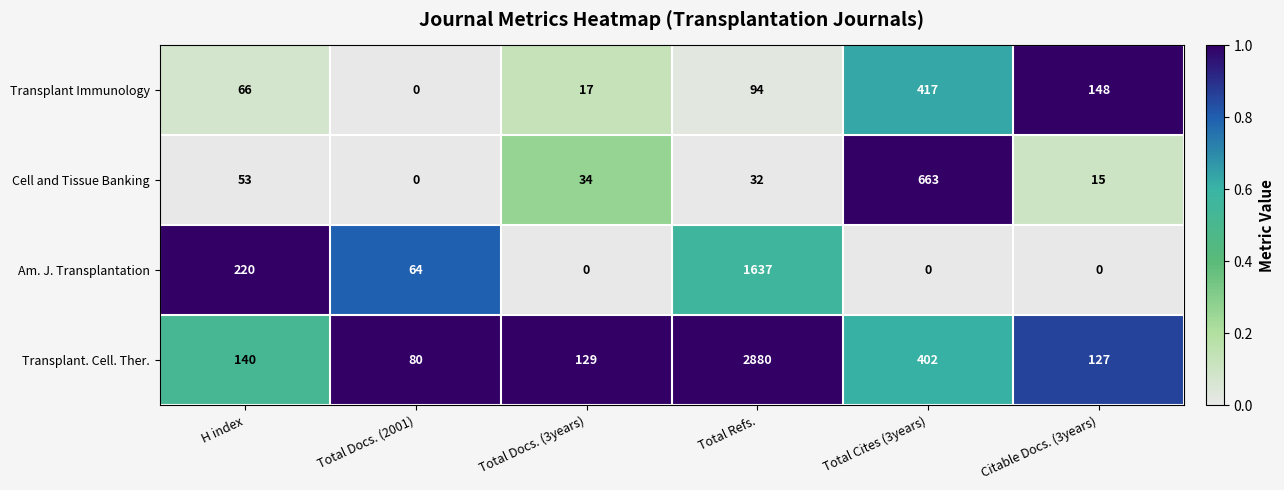

Is it true that Transplant. Cell. Ther. equals 34 at Citable Docs. (3years)?

False